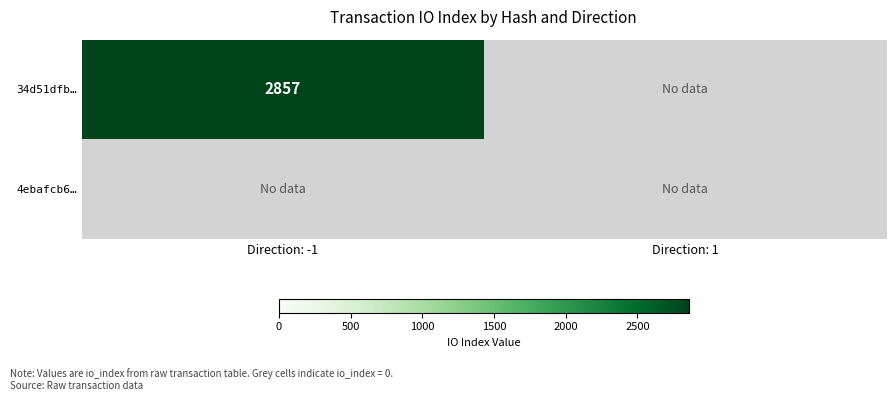

True or false: 34d51dfb… has a value of 2857 at Direction: -1.

True